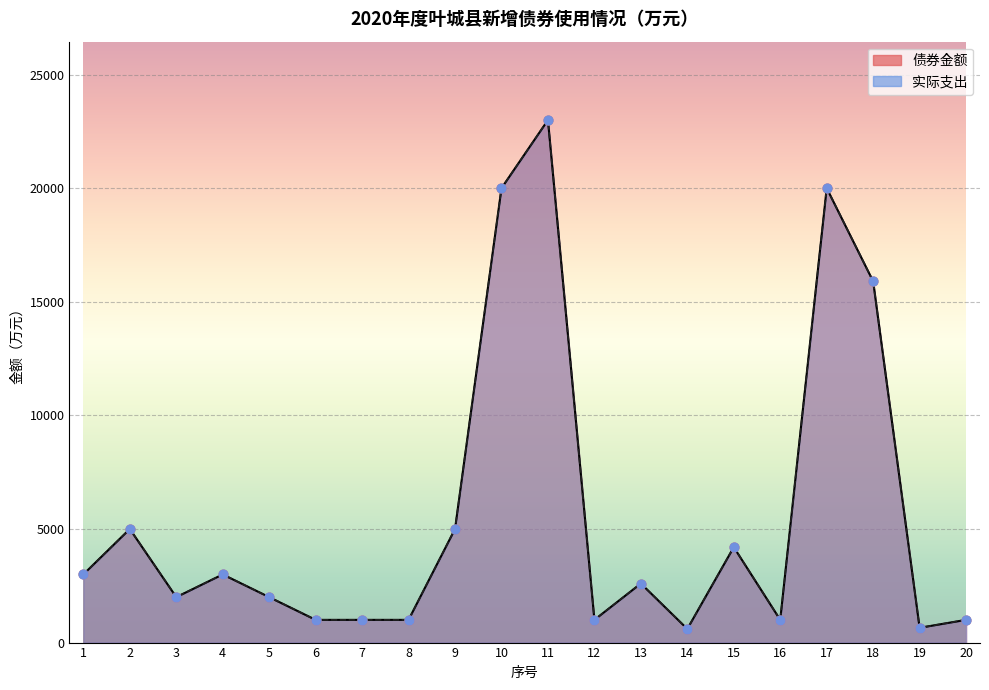

At which category is the sum across all series the highest?

11